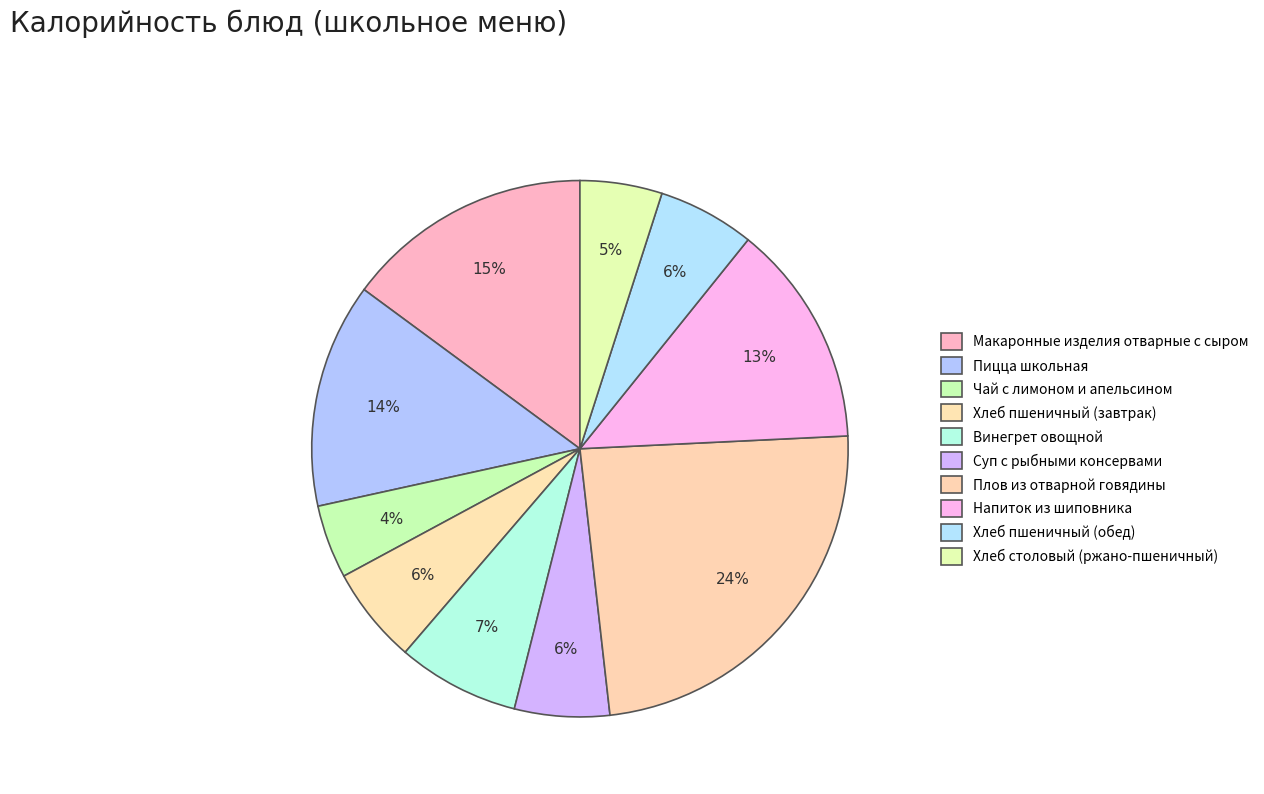

Count the number of slices in the pie.

10